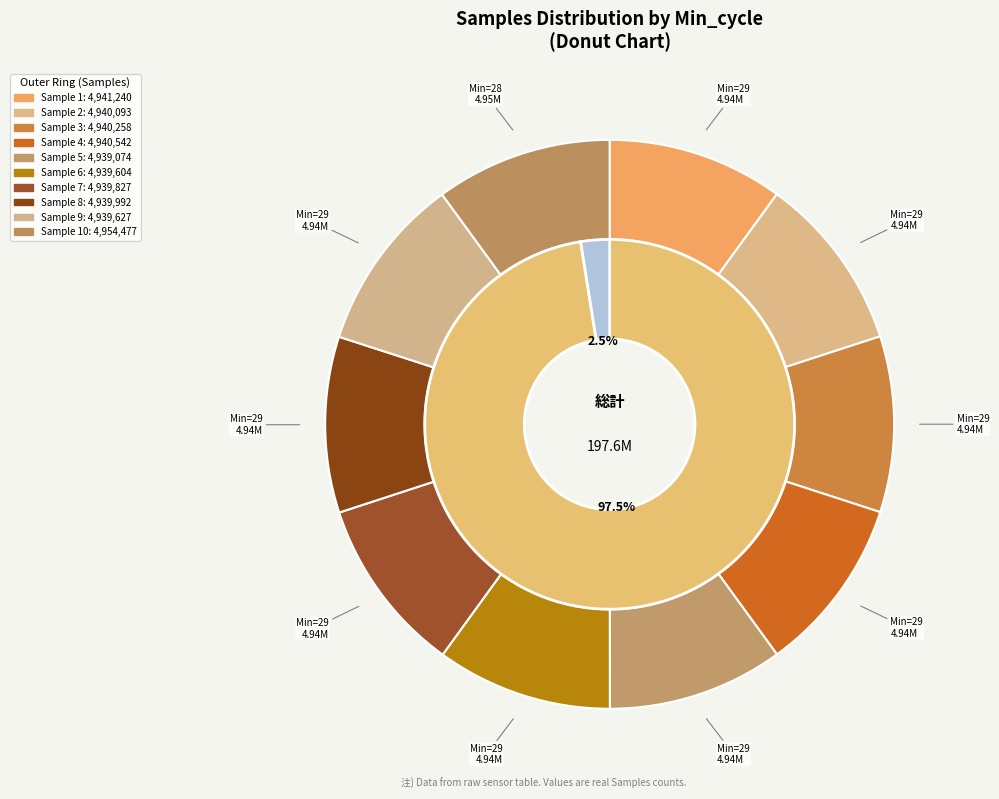

To the nearest percent, what percentage of the pie is 28?

10%